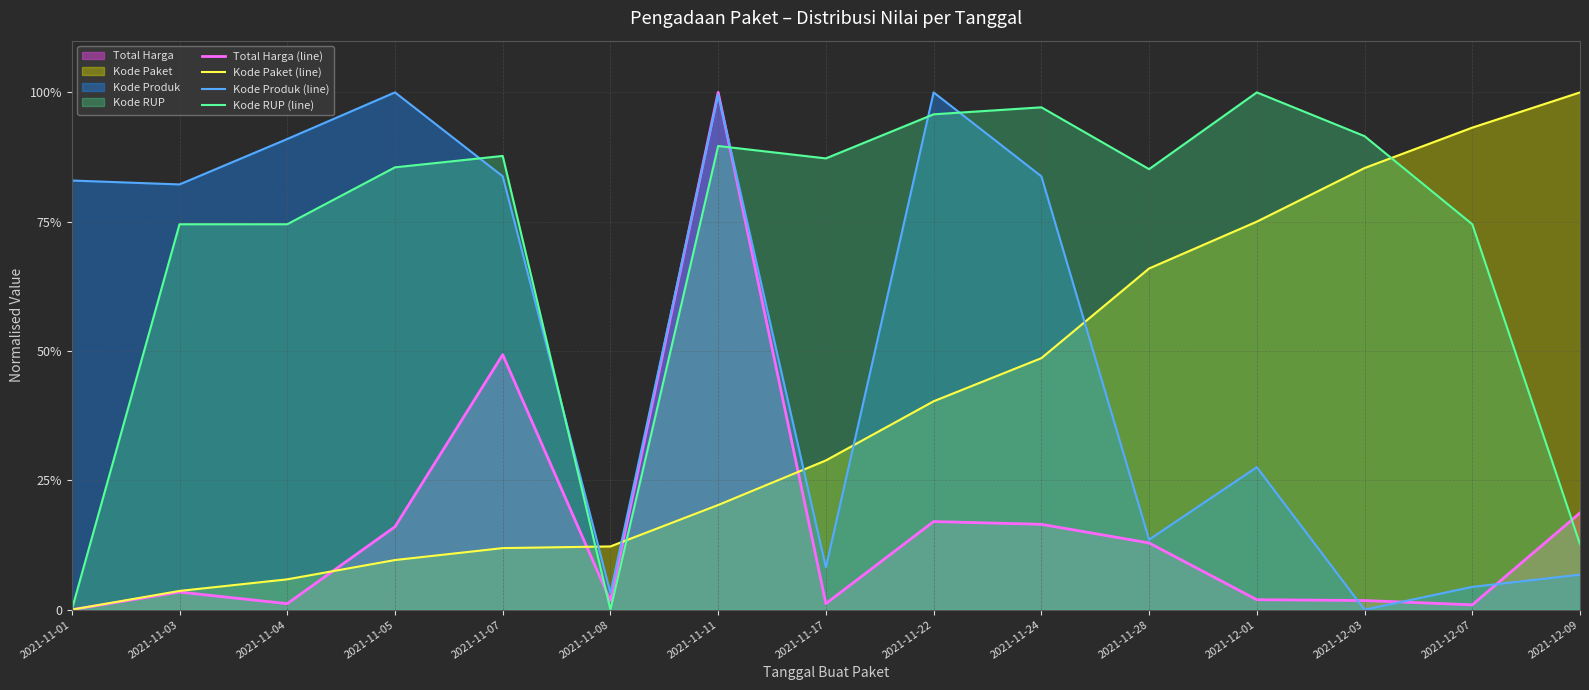

What is the label of the 8th point from the right?

2021-11-17